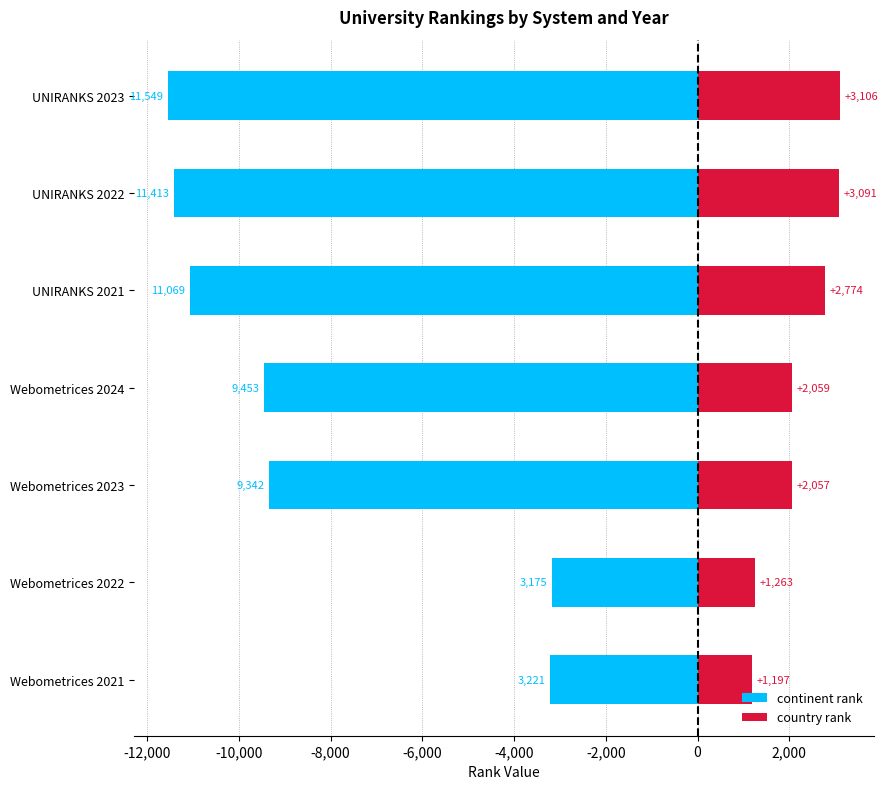

How many bars are there in total?

14